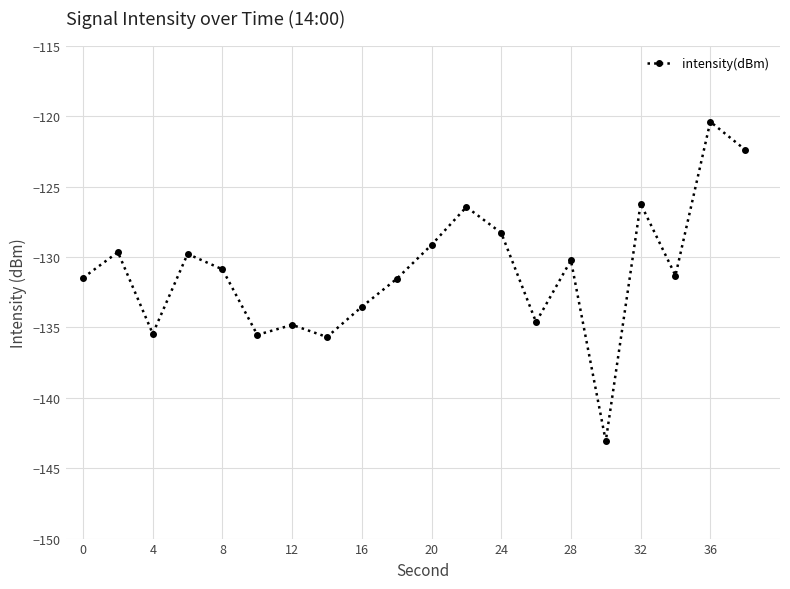

What is the value of the 11th point from the left?

-129.1